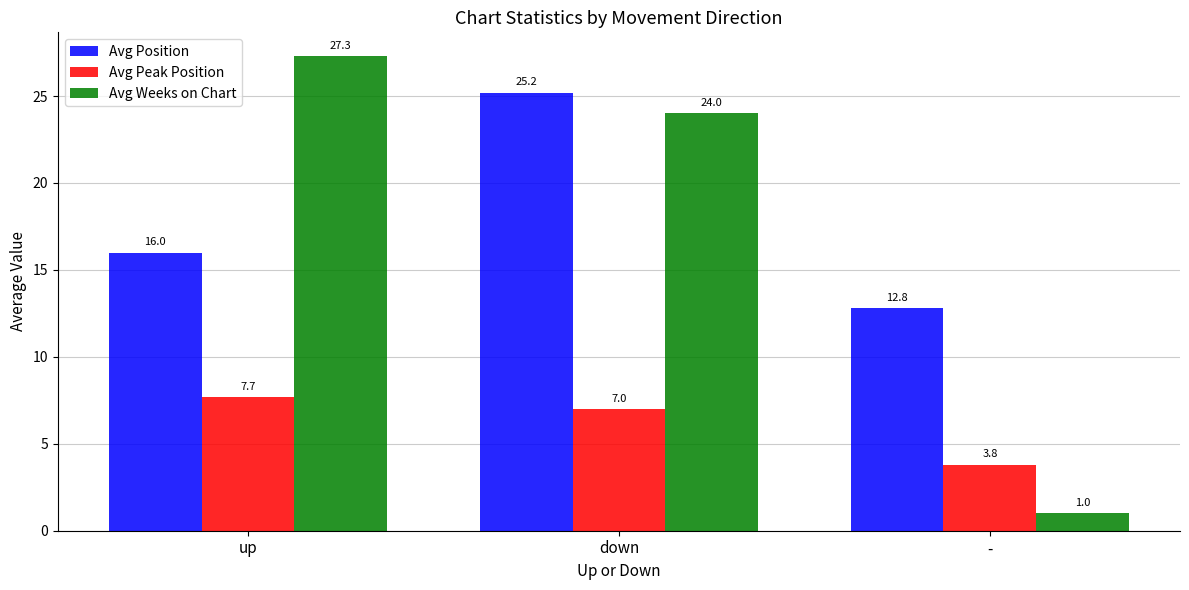

Is it true that Avg Peak Position equals 10.9 at up?

False